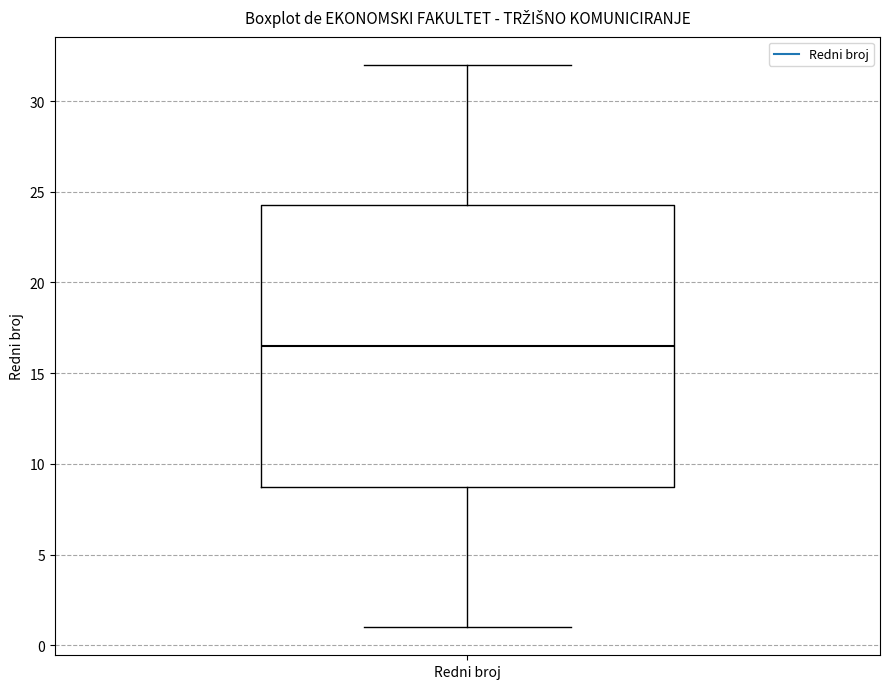

Where does the lower whisker of the box for Redni broj end on the y-axis? The values are not printed on the chart, so give them approximately, as read against the axis.

1.0